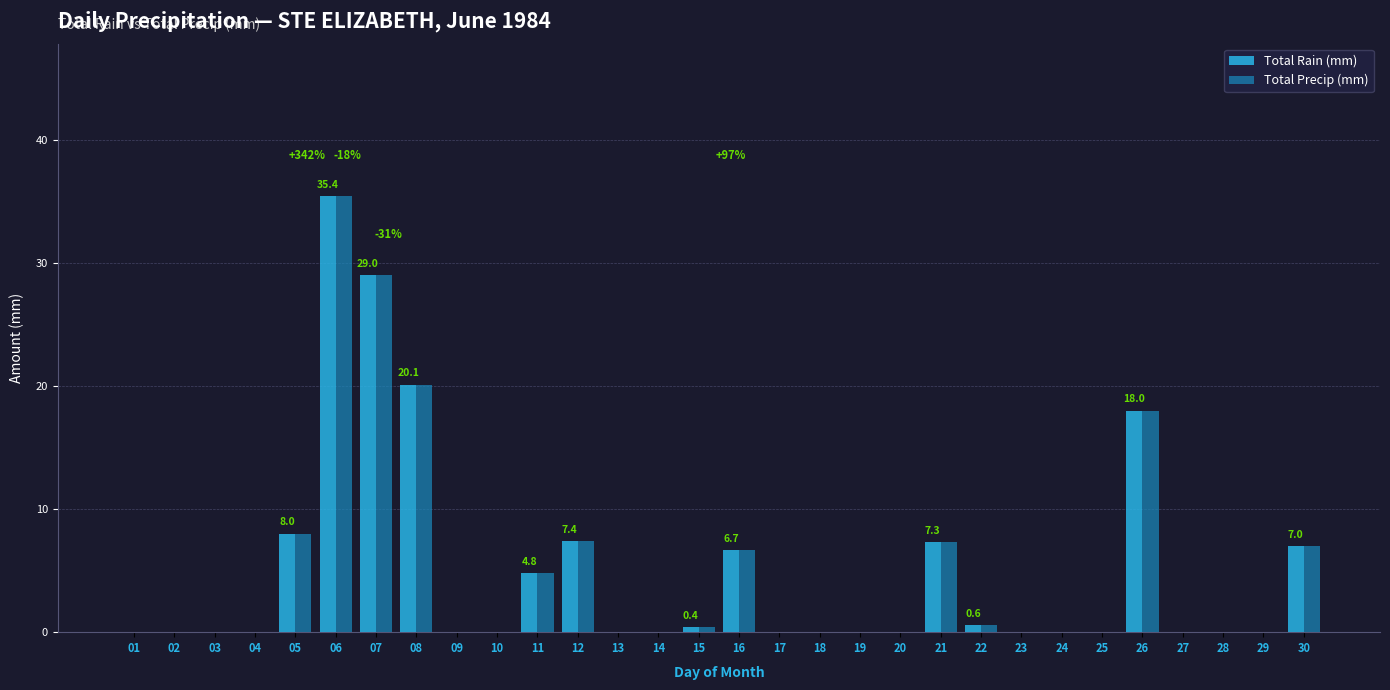

What is the maximum value shown in the chart?

35.4